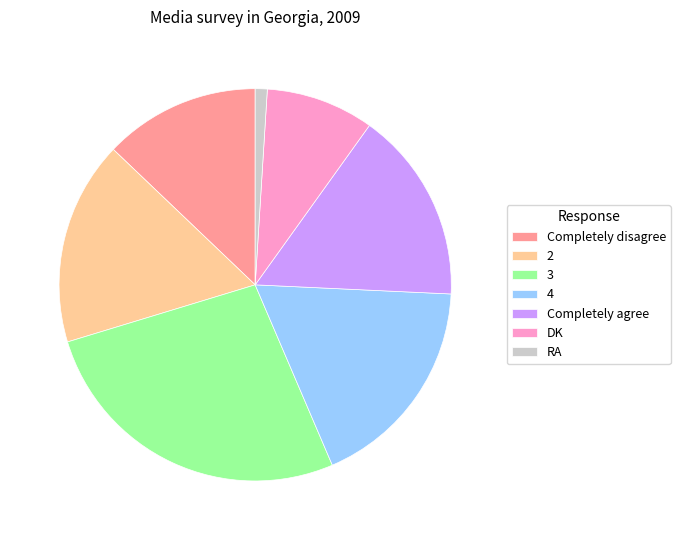

Which slice is the largest?

3